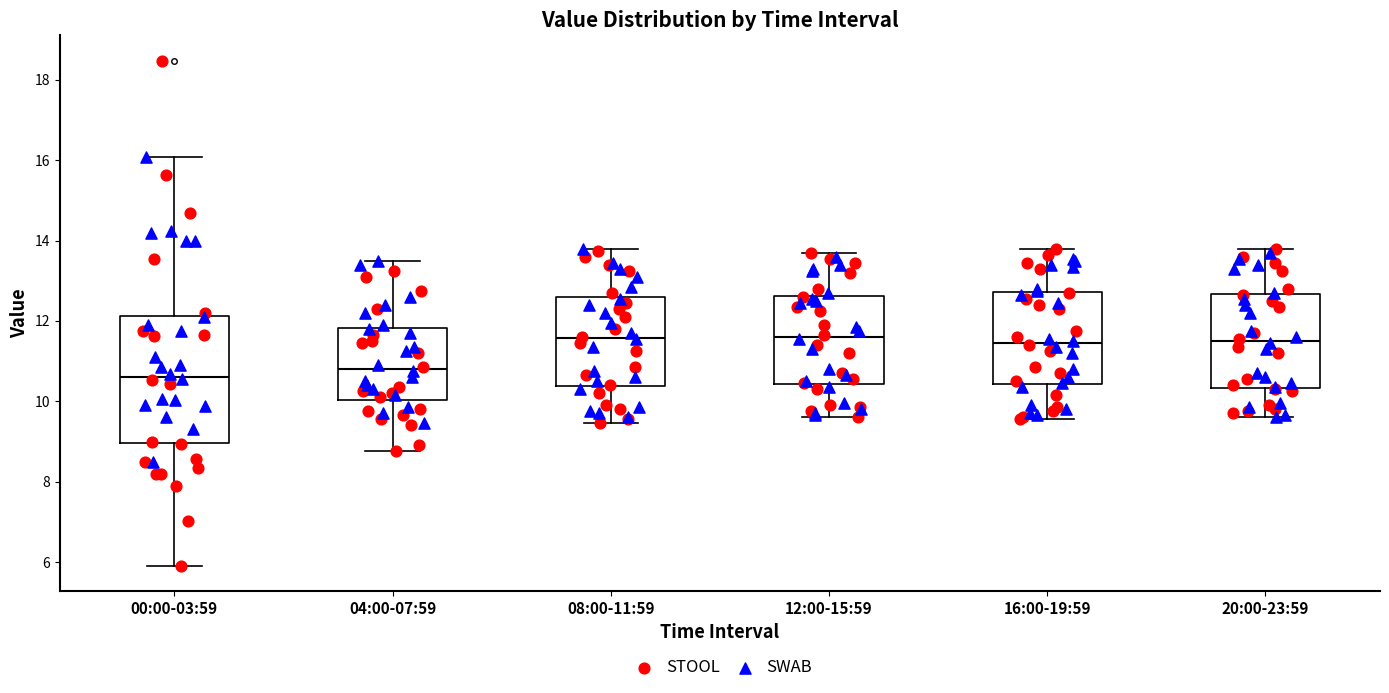

Reading left to right, transcribe this box plot: for each box, give where its median line is, the range the box spans, and where its two whiskers end, as read against the y-axis. The values are not printed on the chart, so give them approximately, as read against the axis.

00:00-03:59: median 10.6, box 9.0 to 12.2, whiskers 6.0 to 16.0
04:00-07:59: median 10.8, box 10.0 to 11.8, whiskers 8.8 to 13.6
08:00-11:59: median 11.6, box 10.4 to 12.6, whiskers 9.4 to 13.8
12:00-15:59: median 11.6, box 10.4 to 12.6, whiskers 9.6 to 13.8
16:00-19:59: median 11.4, box 10.4 to 12.8, whiskers 9.6 to 13.8
20:00-23:59: median 11.6, box 10.4 to 12.6, whiskers 9.6 to 13.8